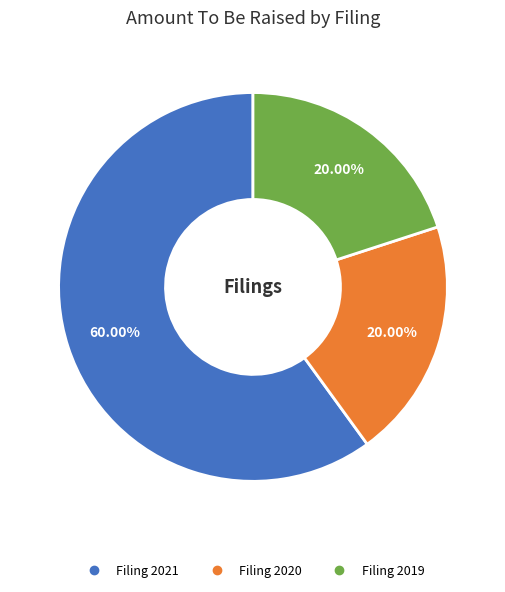

Is there any slice that represents more than half of the pie?

Yes